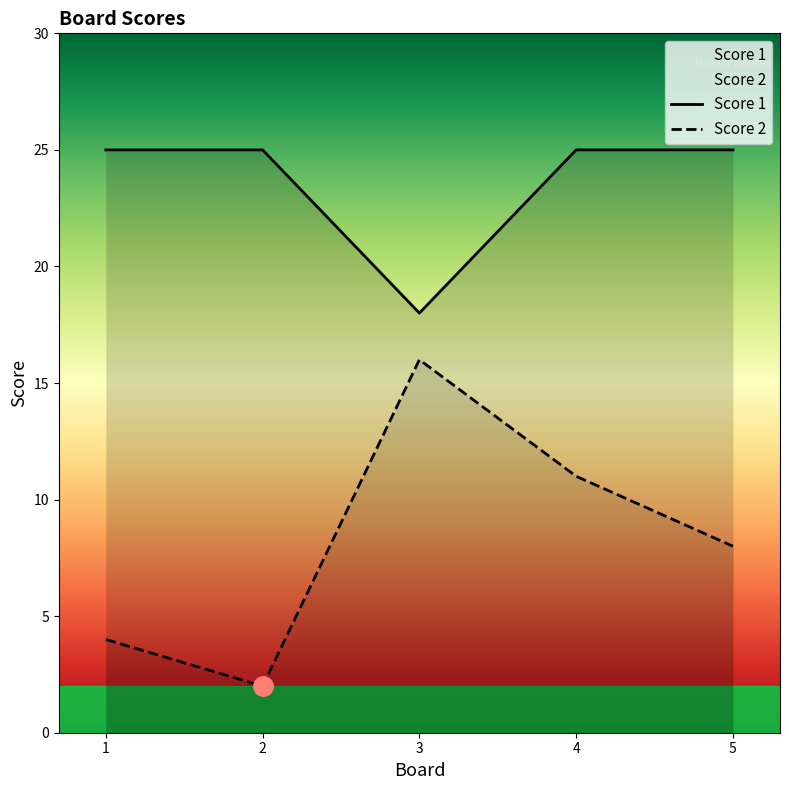

What is the total value across all series at 5?

33